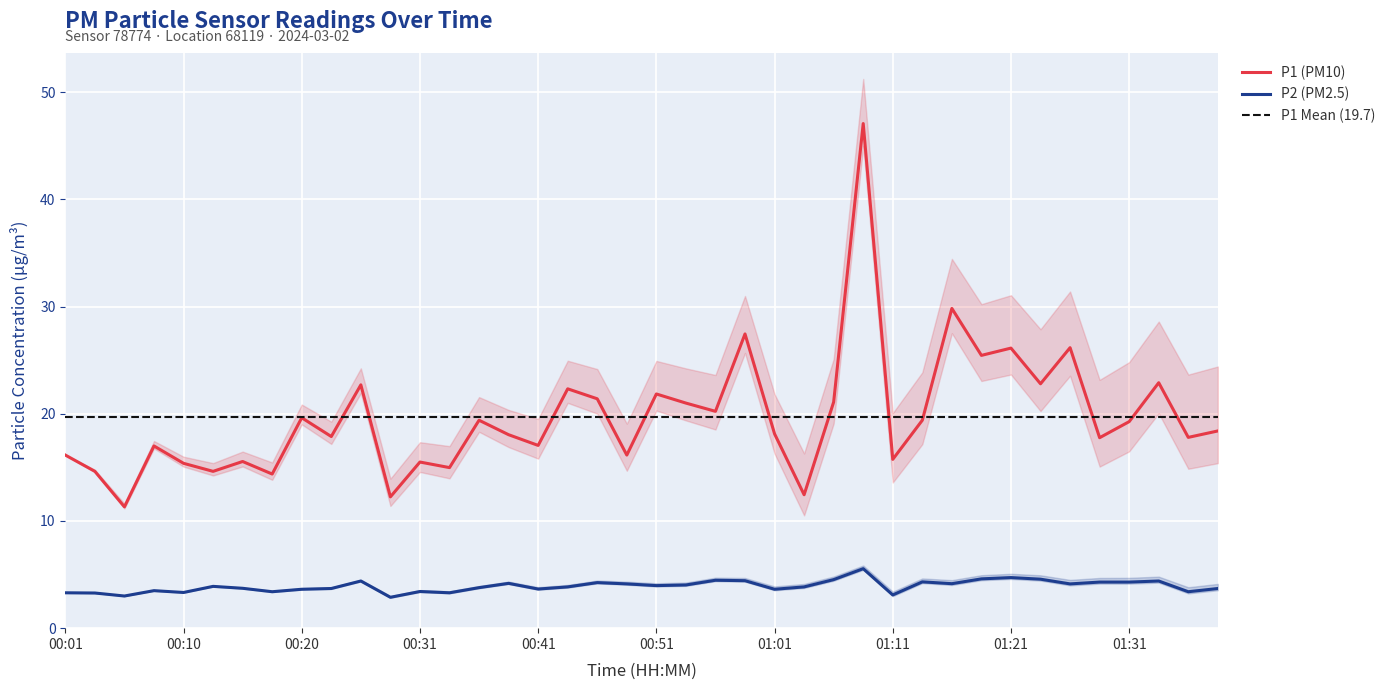

True or false: P2 and P1 intersect in this chart.

False